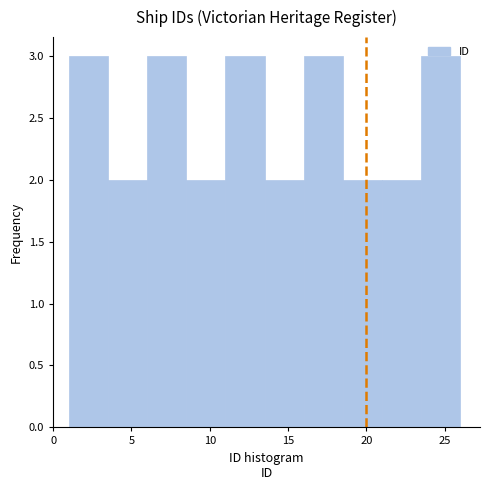

Reading left to right, transcribe this chart: for each bar, give the range it covers on the x-axis and its height. The values are not printed on the chart, so give them approximately, as read against the axis.

1.0 to 3.5: 3
3.5 to 6.0: 2
6.0 to 8.5: 3
8.5 to 11.0: 2
11.0 to 13.5: 3
13.5 to 16.0: 2
16.0 to 18.5: 3
18.5 to 21.0: 2
21.0 to 23.5: 2
23.5 to 26.0: 3